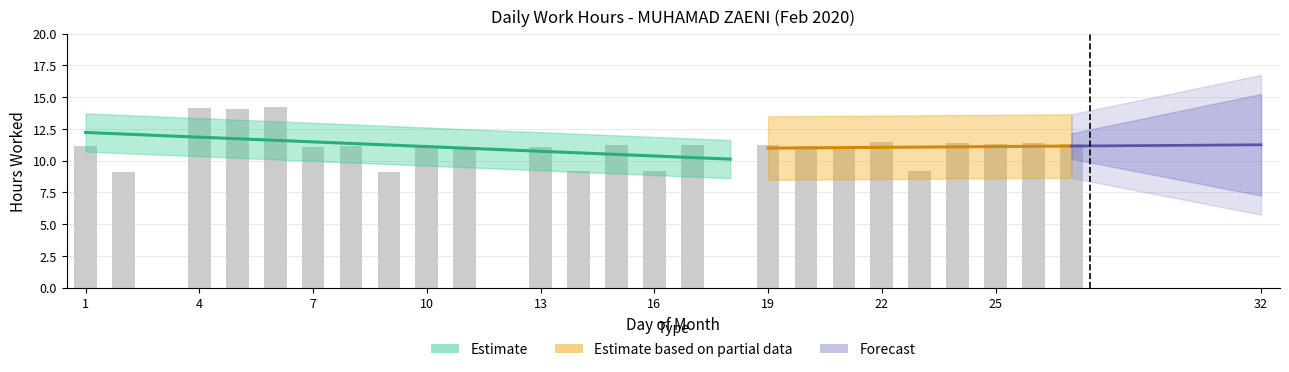

Reading left to right, list all the values displayed in this chart.

11.1	9.1	0.0	14.1	14.1	14.2	11.1	11.1	9.1	11.1	11.1	0.0	11.1	9.2	11.2	9.2	11.2	0.0	11.3	11.2	11.1	11.5	9.2	11.4	11.3	11.4	11.3